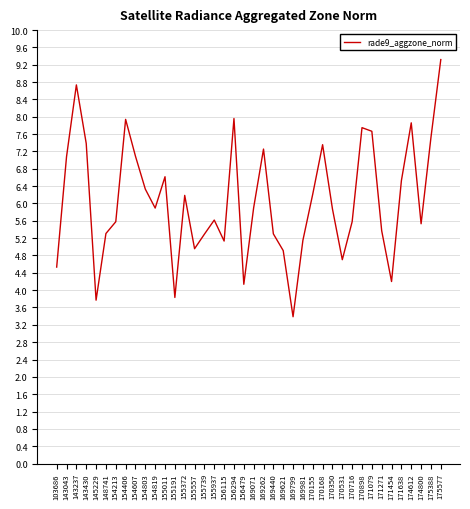

What is the change in value from 169071 to 171638?

+0.6